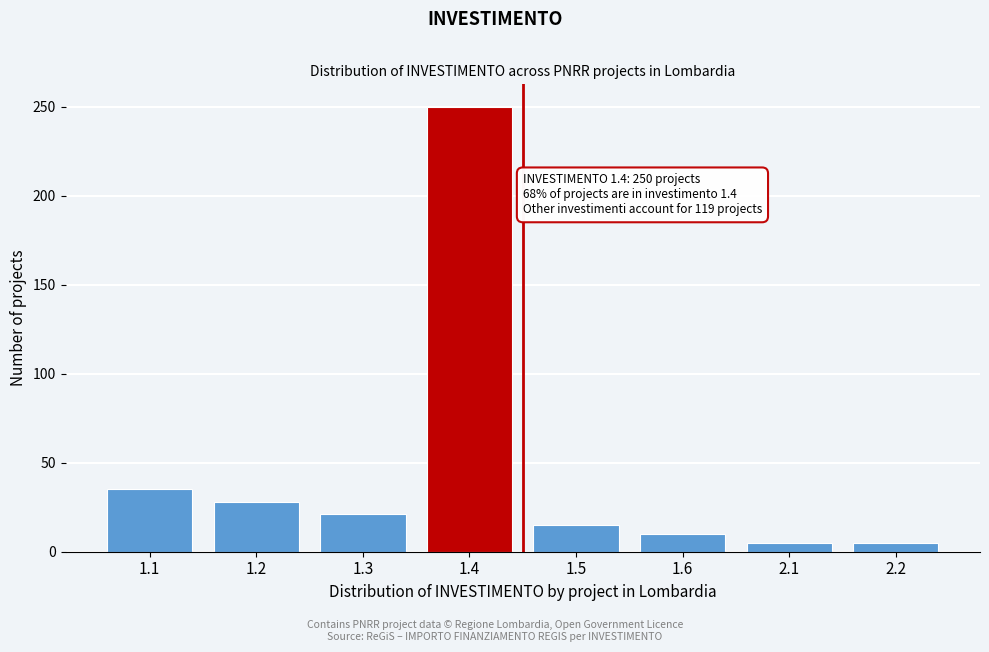

Reading right to left, extract all data points from this chart.

2.2=5	2.1=5	1.6=10	1.5=15	1.4=250	1.3=21	1.2=28	1.1=35